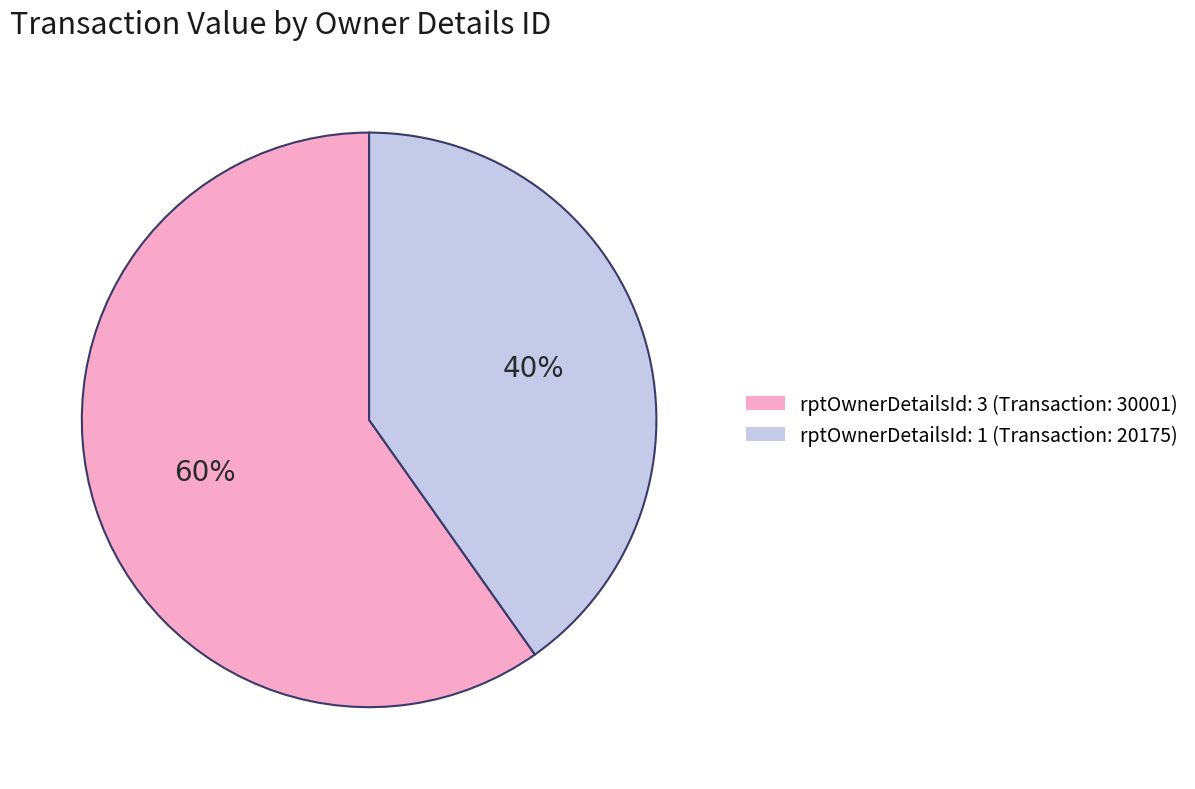

Approximately how many times larger is the value at rptOwnerDetailsId: 3 (Transaction: 30001) compared to rptOwnerDetailsId: 1 (Transaction: 20175)?

1.5